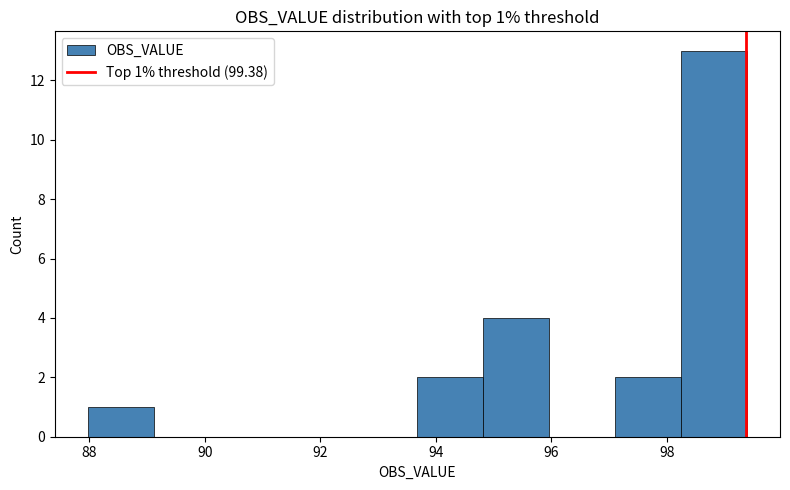

Which range on the x-axis has the tallest bar?

98.2 to 99.4